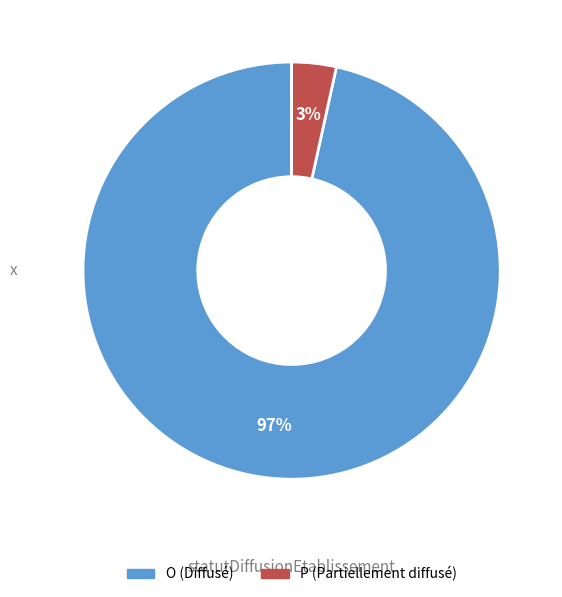

Which slice is the largest?

O